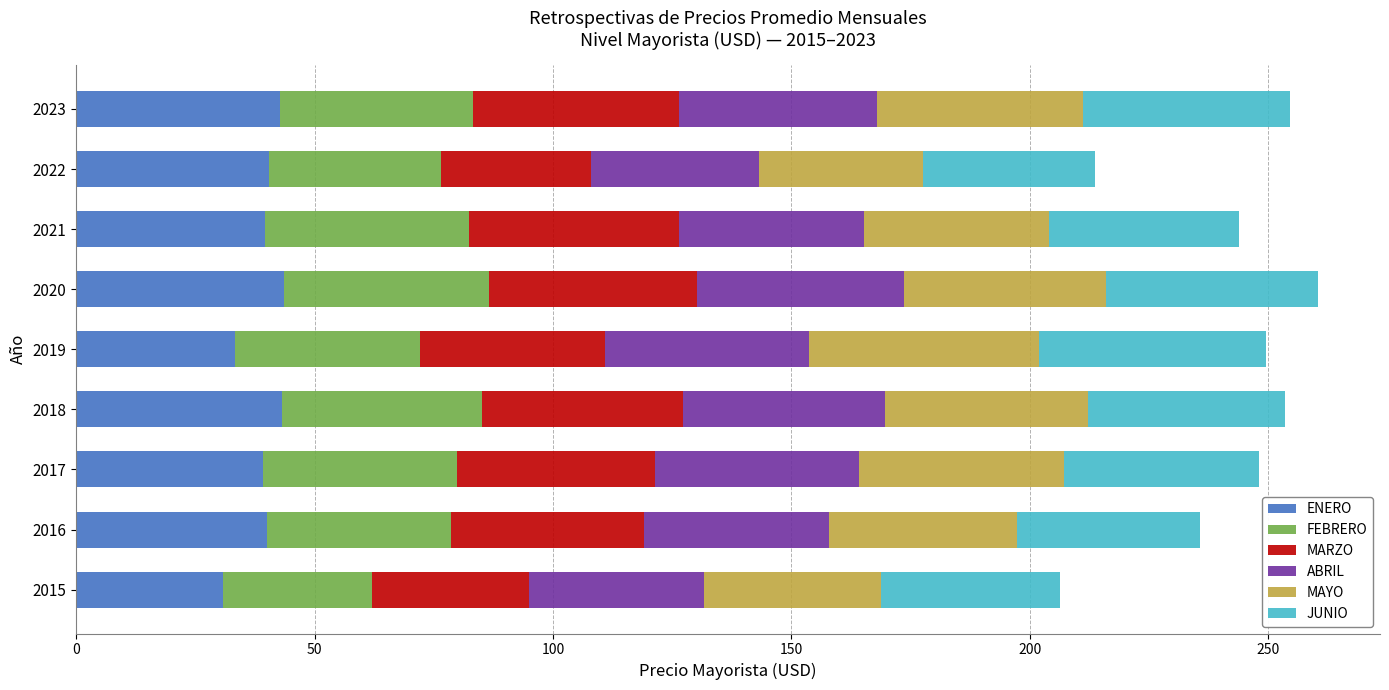

True or false: ENERO has a value of 42.8 at 2023.

True